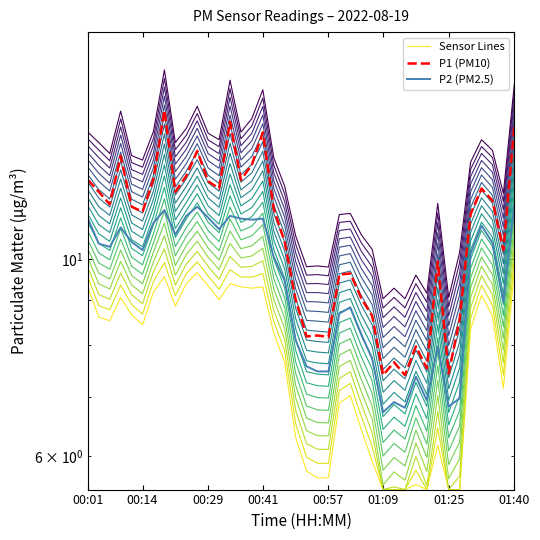

What position from the left is 00:41?

17